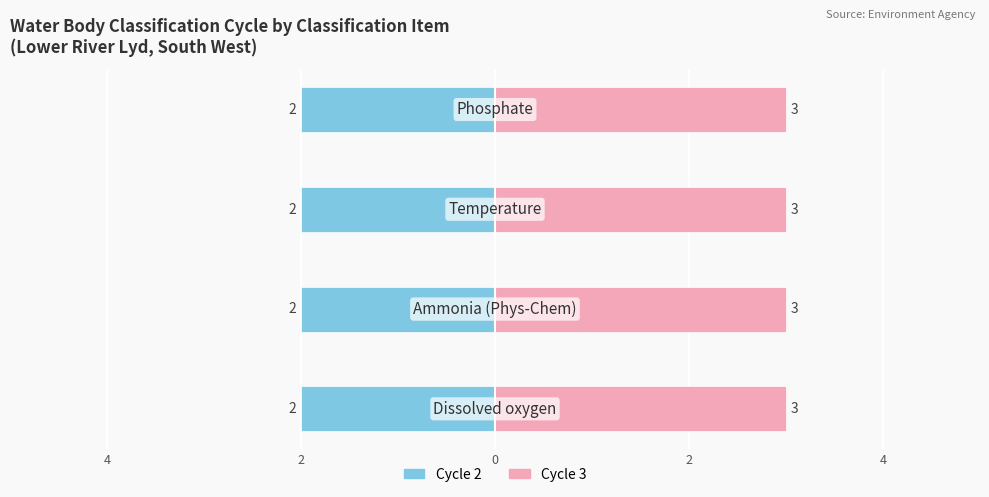

What is the label of the 2nd bar from the left?

Ammonia (Phys-Chem)